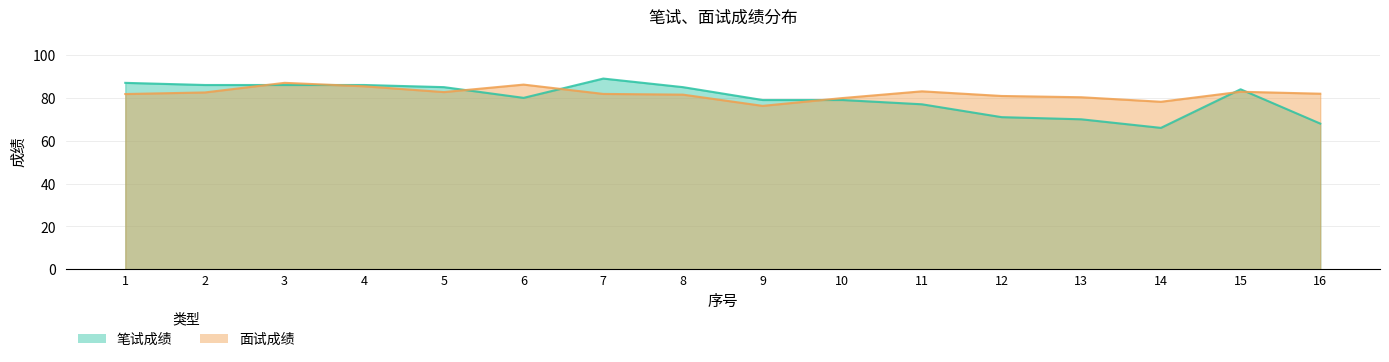

What is the greatest value displayed?

89.0